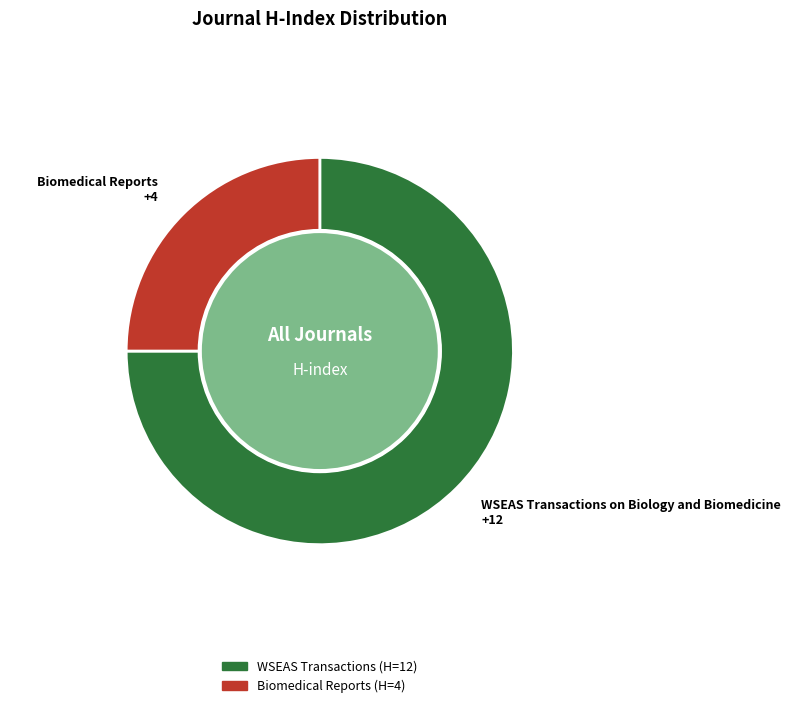

Is there any slice that represents more than half of the pie?

Yes